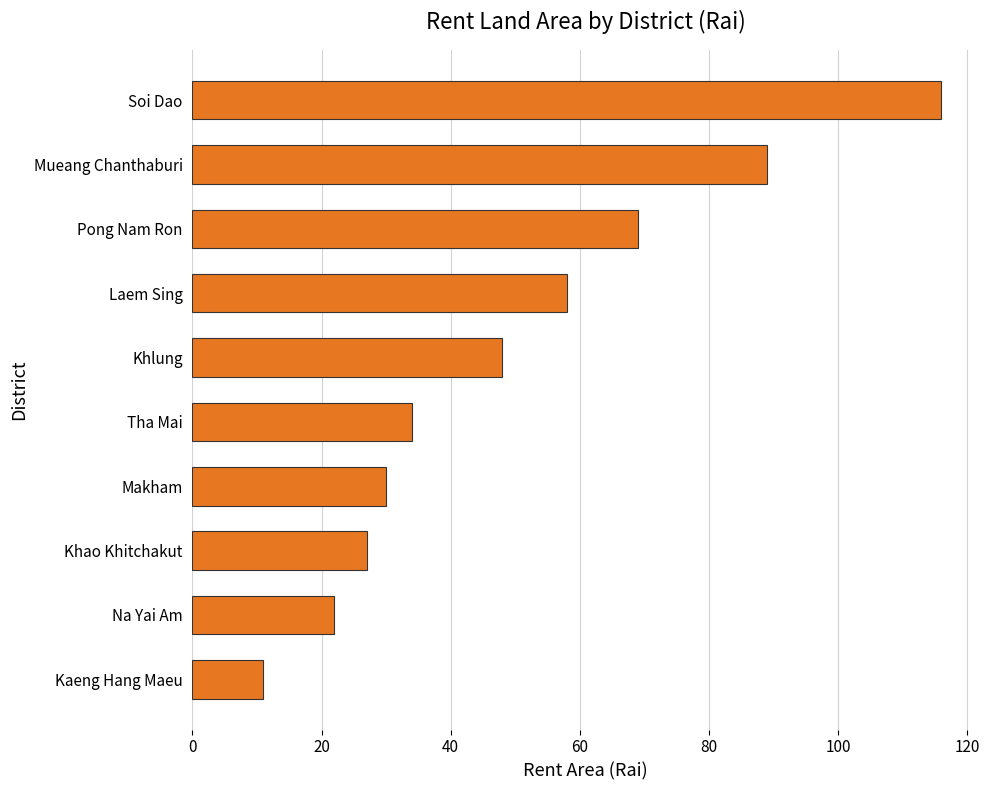

List the labels in order of value, largest first.

Soi Dao, Mueang Chanthaburi, Pong Nam Ron, Laem Sing, Khlung, Tha Mai, Makham, Khao Khitchakut, Na Yai Am, Kaeng Hang Maeu